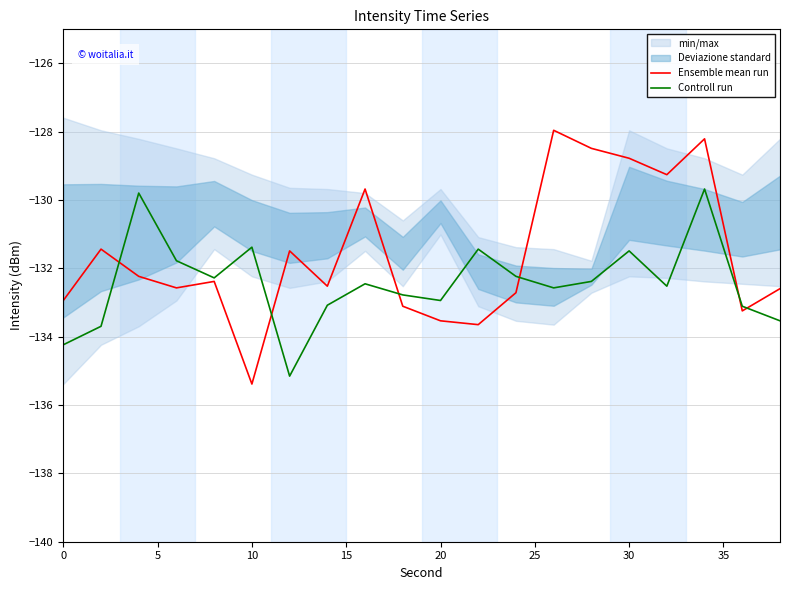

What is the lowest value of the Controll run series?

-135.2